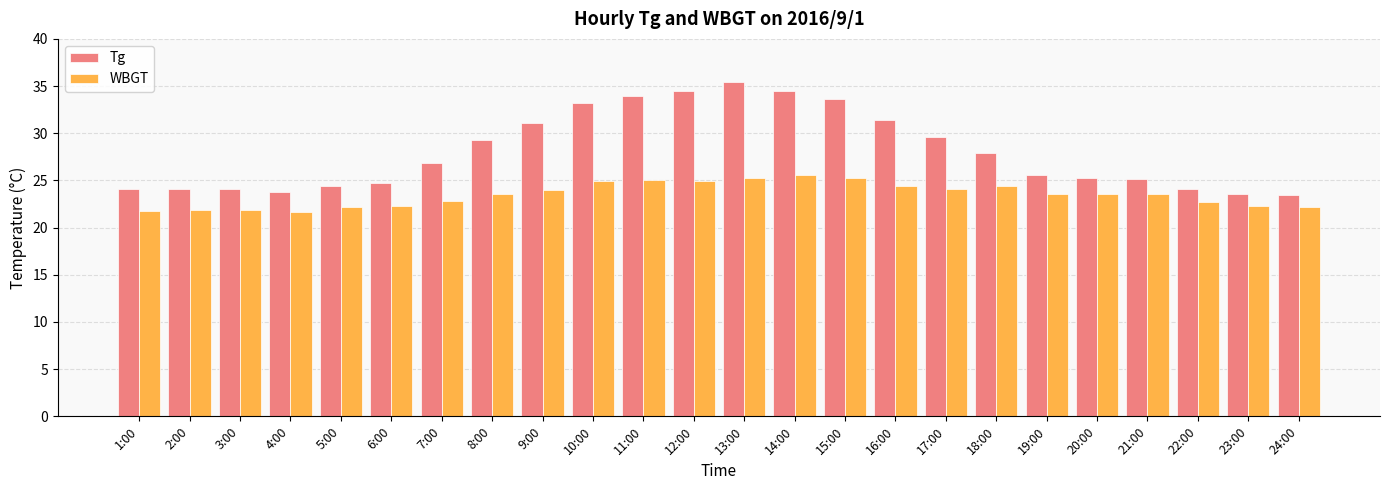

How many groups of bars are there?

24